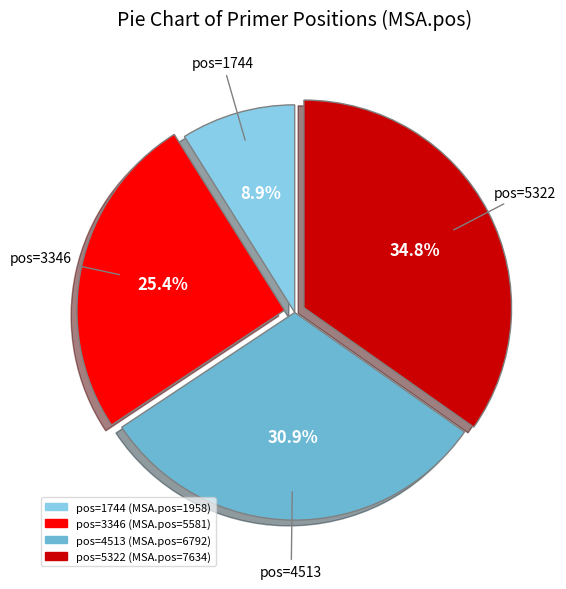

Which category has the smallest portion of the pie?

pos=1744